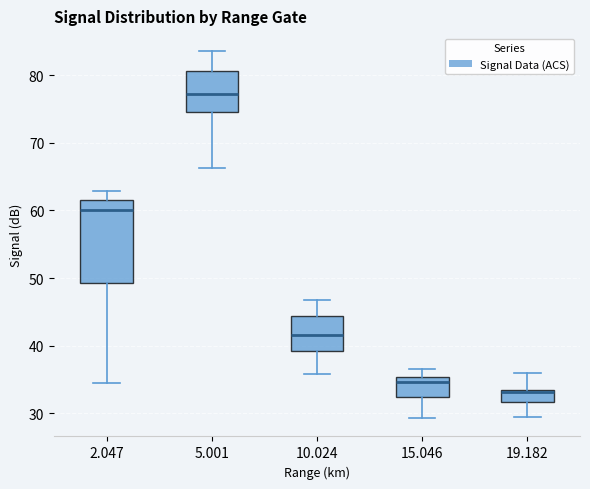

Reading left to right, read every box against the y-axis: the position of its median line, the range the box covers, and the ends of its whiskers. The values are not printed on the chart, so give them approximately, as read against the axis.

2.047: median 60, box 49 to 62, whiskers 35 to 63
5.001: median 77, box 75 to 81, whiskers 66 to 84
10.024: median 42, box 39 to 44, whiskers 36 to 47
15.046: median 35 (just below the box's upper edge), box 32 to 35, whiskers 29 to 37
19.182: median 33, box 32 to 33, whiskers 29 to 36